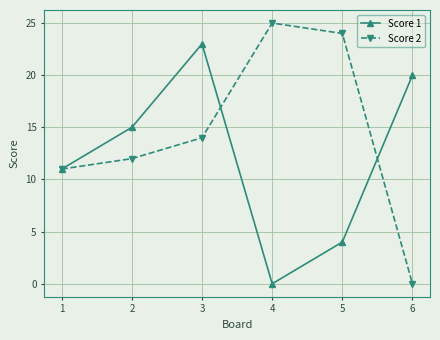

What are all the series names shown in the legend?

Score 1, Score 2